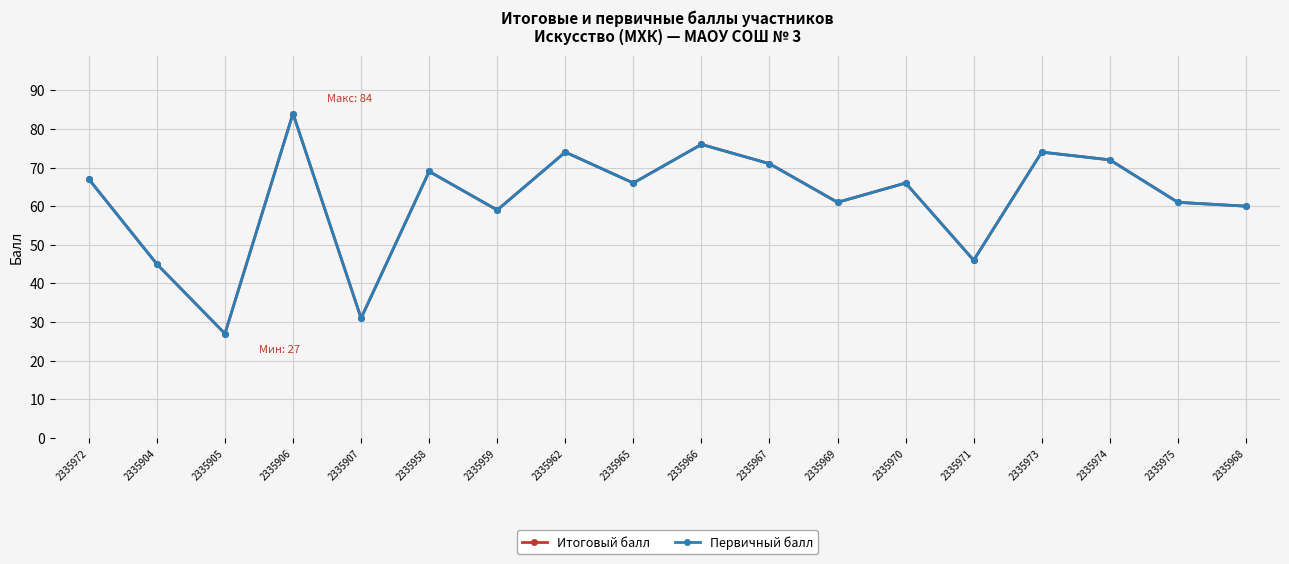

True or false: Первичный балл and Итоговый балл intersect in this chart.

False